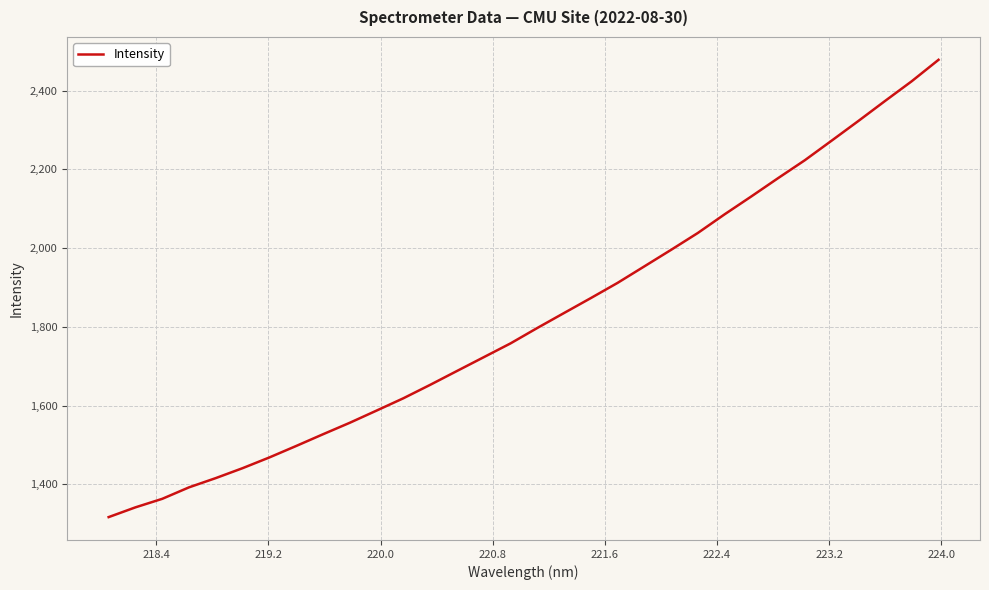

Reading right to left, what are all the values shown in this chart?

2478.0	2423.6	2373.4	2322.5	2272.5	2223.0	2177.5	2131.1	2085.6	2038.3	1995.4	1953.4	1911.5	1872.9	1835.0	1797.0	1757.9	1722.8	1687.8	1652.6	1618.6	1587.4	1556.4	1527.2	1497.5	1468.4	1441.2	1416.0	1392.5	1363.3	1341.6	1316.9